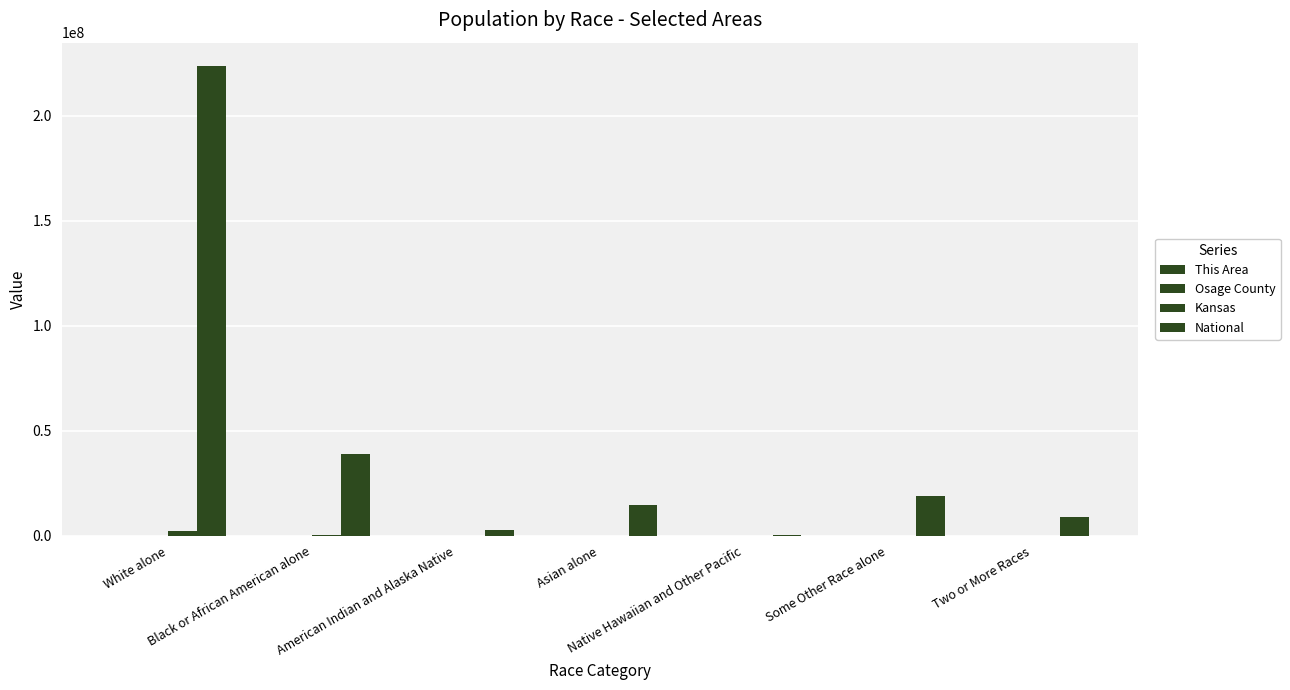

How many data points does each series have?

7